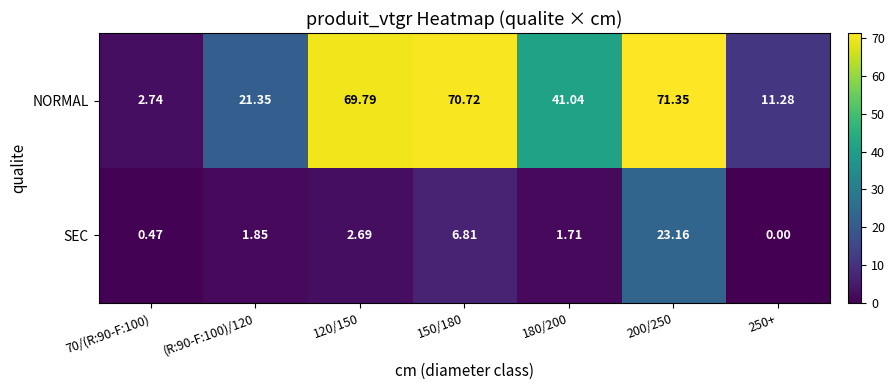

Rank the series by their maximum value, from highest to lowest.

NORMAL, SEC